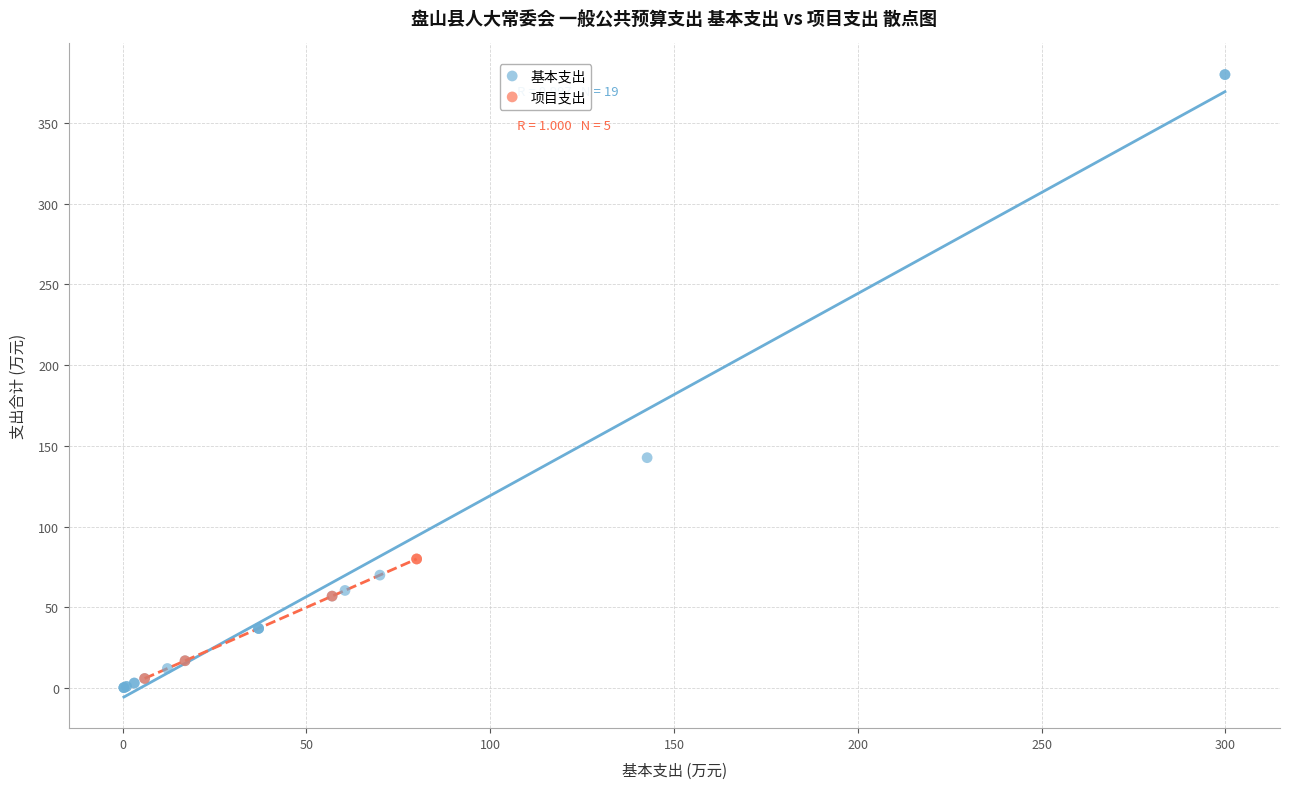

Which series has the widest spread of Y values?

基本支出